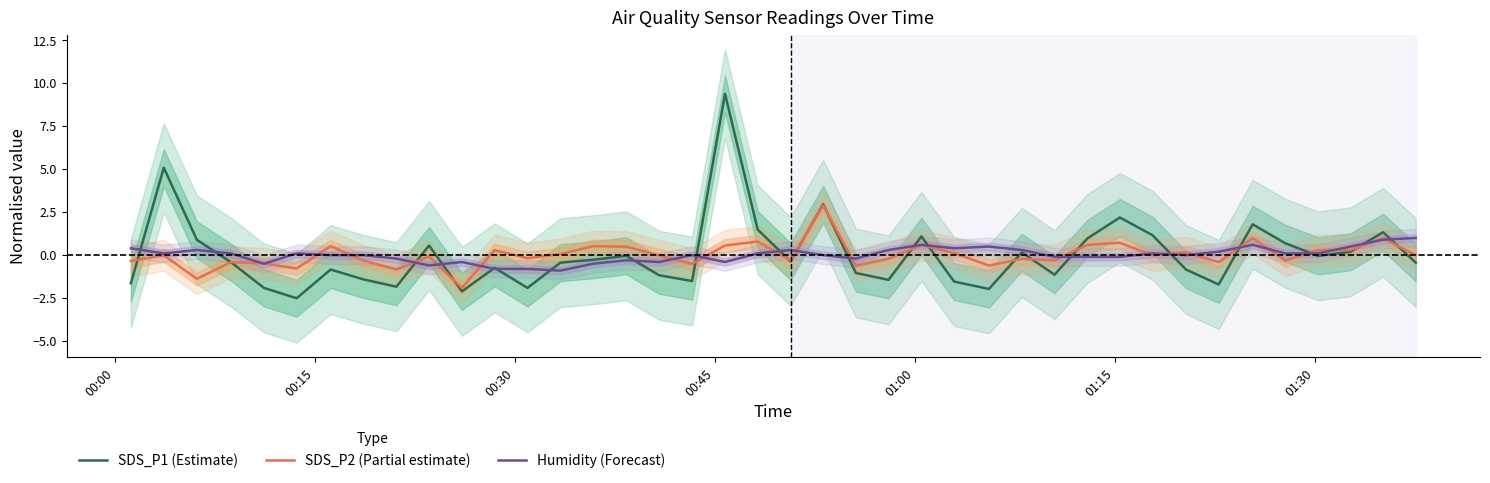

In SDS_P1 (Estimate), how many points are higher than both neighbors (excluding endpoints)?

12